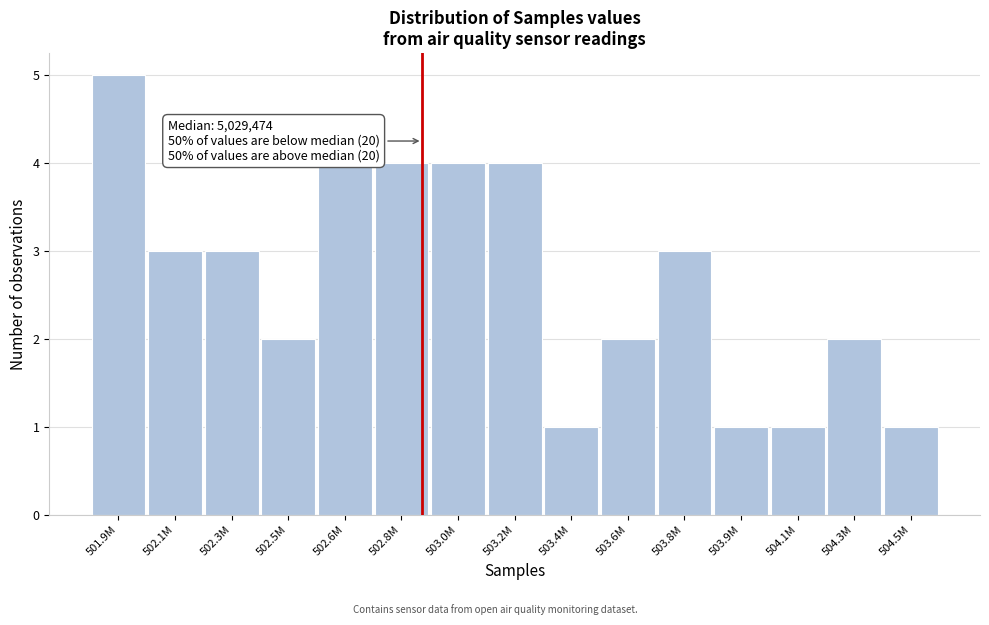

Reading left to right, transcribe all the data shown in this chart.

5	3	3	2	4	4	4	4	1	2	3	1	1	2	1